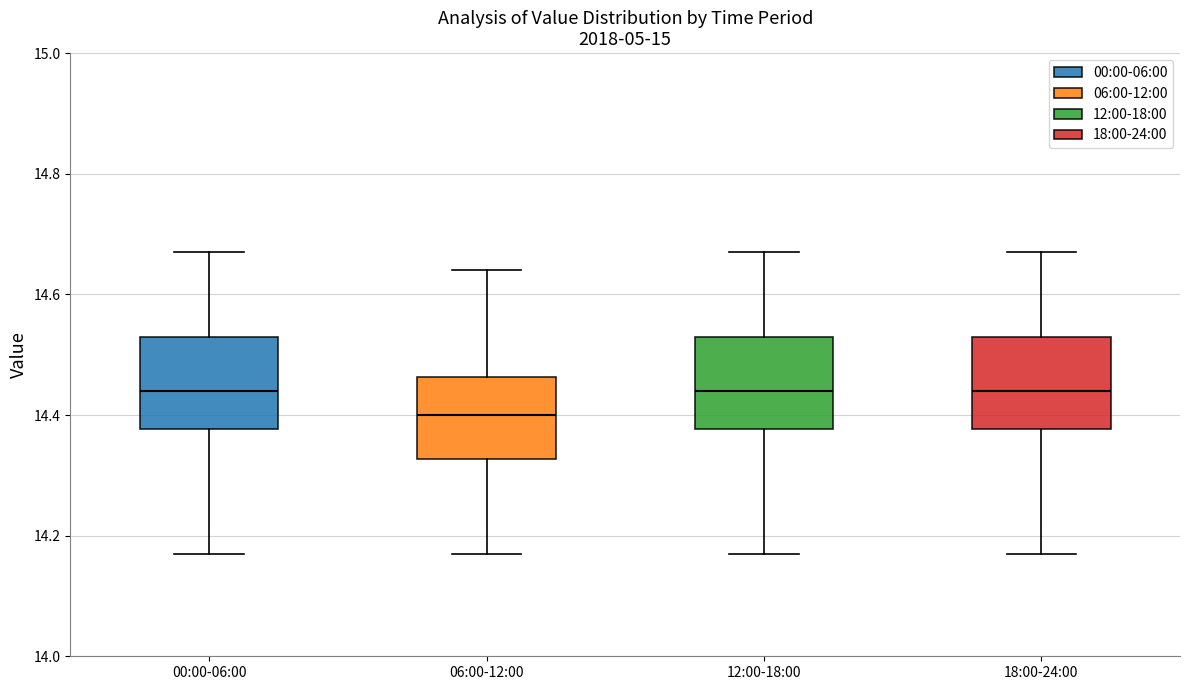

Where is the upper edge of the box for 12:00-18:00 on the y-axis? The values are not printed on the chart, so give them approximately, as read against the axis.

14.54